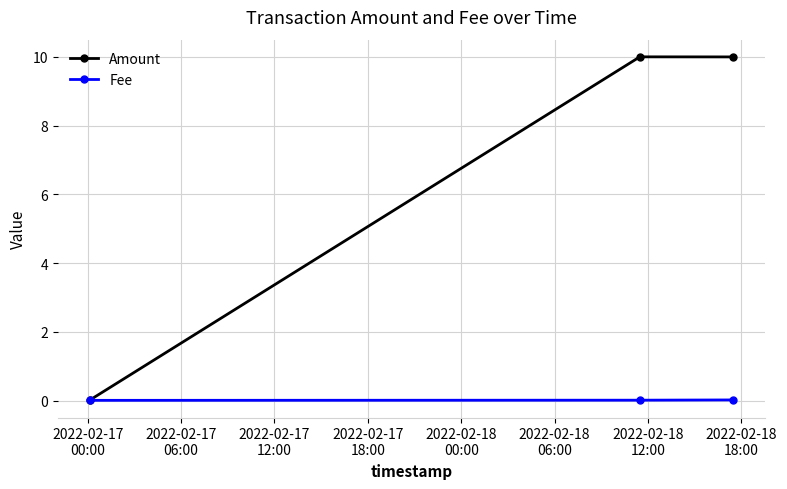

List the series in order of their peak value, highest first.

Amount, Fee